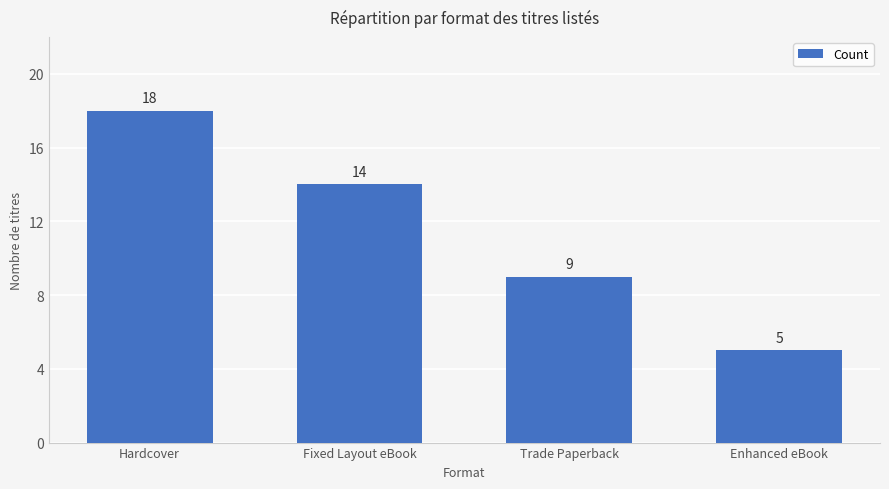

What is the label of the 3rd bar from the right?

Fixed Layout eBook